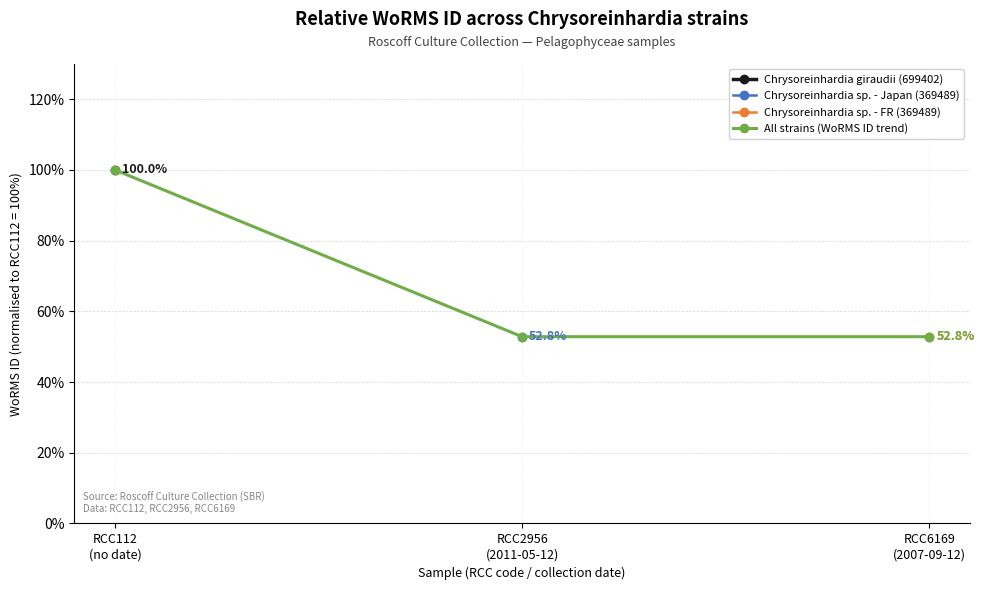

Does the chart display data point markers on the line(s)?

Yes